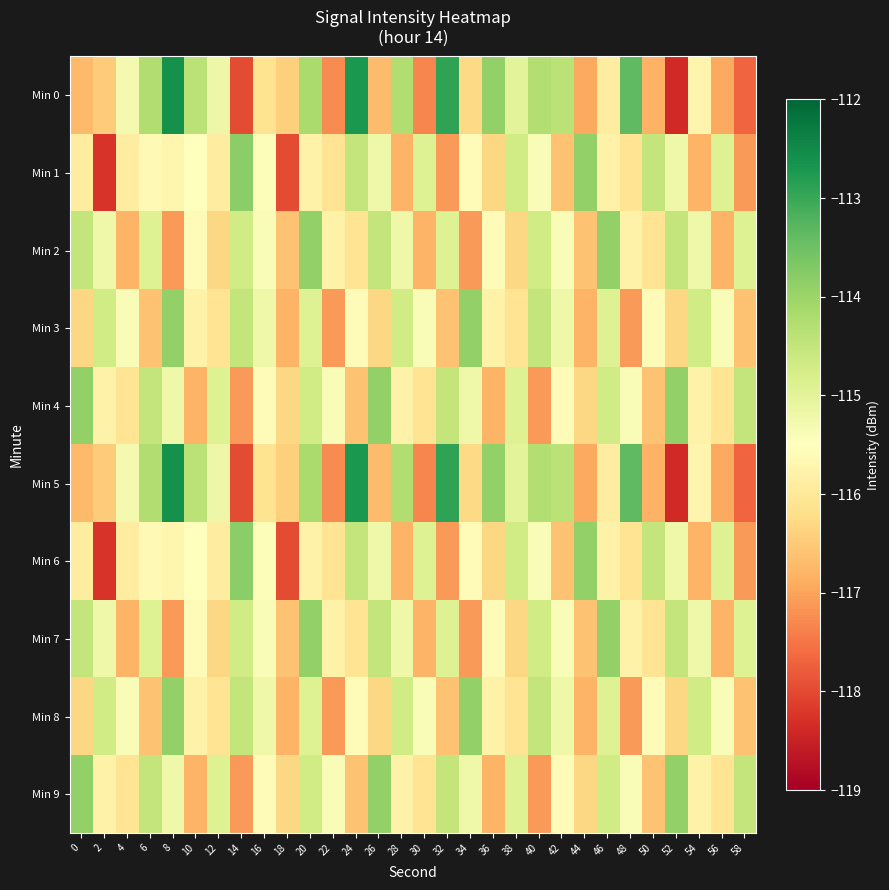

What is the minimum value shown in the chart?

-118.4